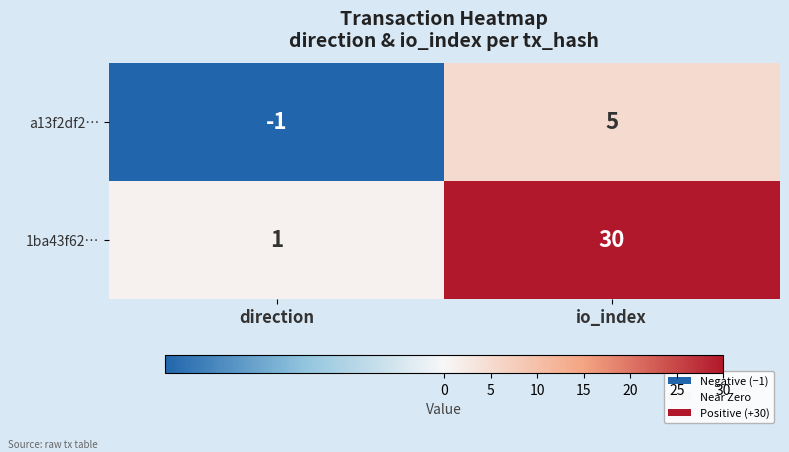

Rank the series at io_index from highest to lowest value.

1ba43f62…, a13f2df2…